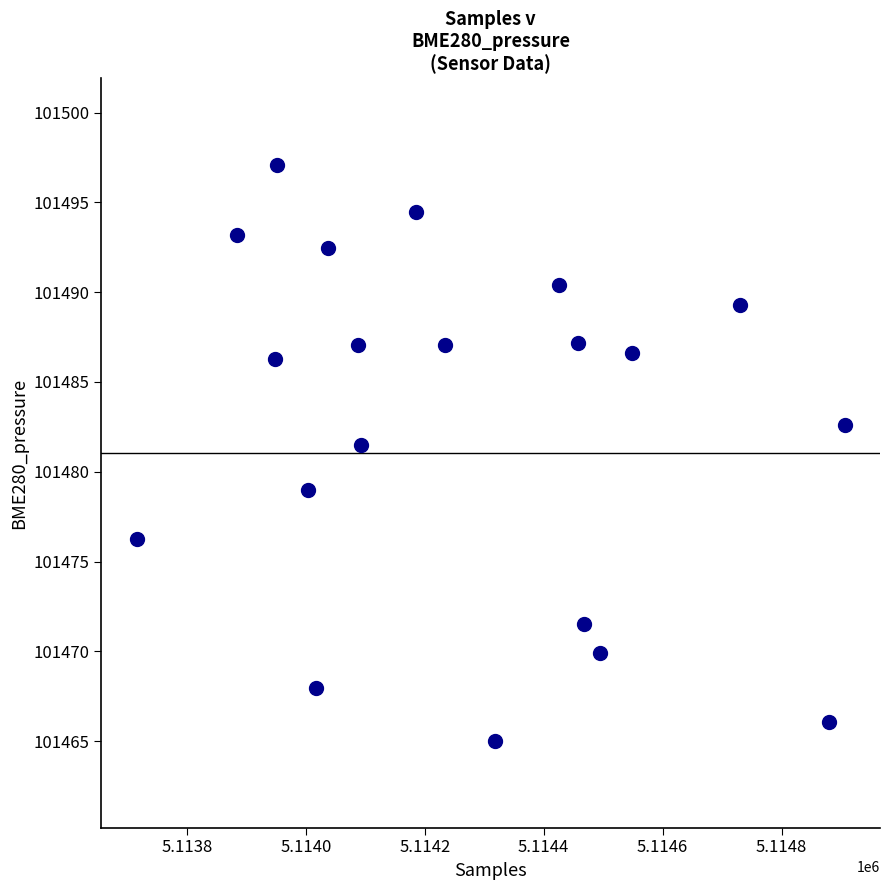

What Y value in the scatter plot is closest to 101481?

101481.5